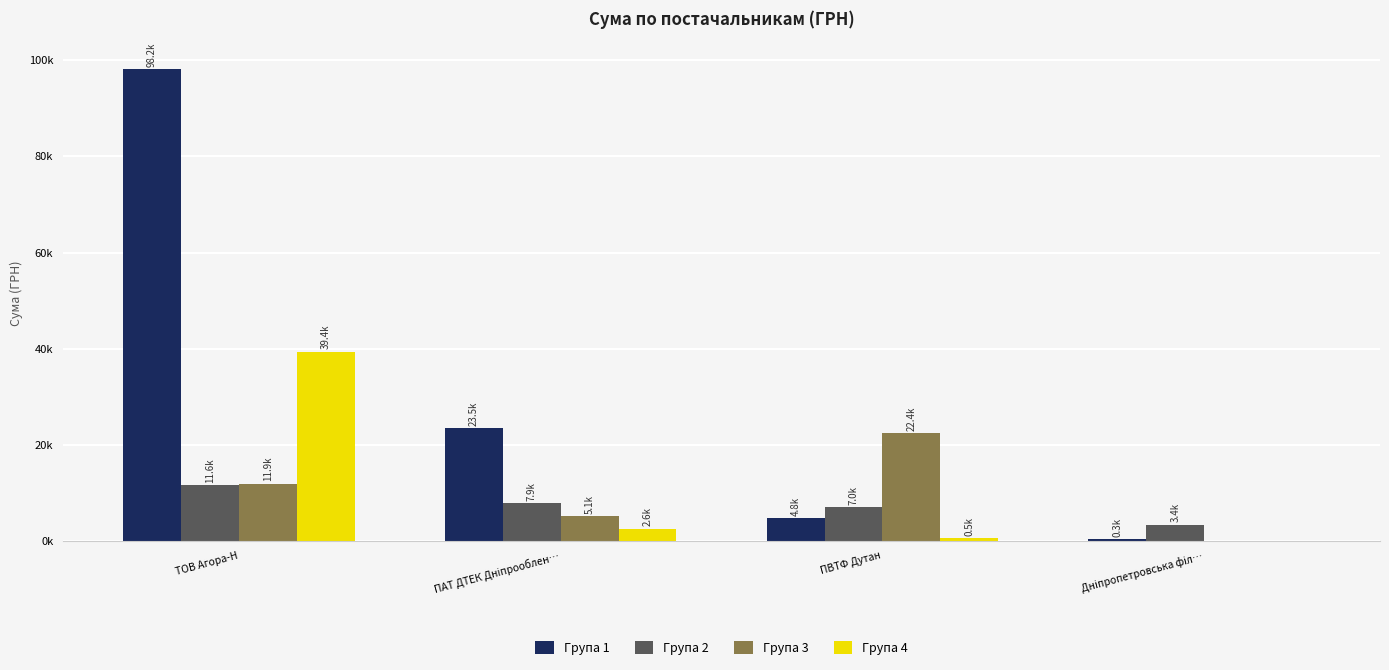

Is it true that Група 2 equals 6988.9 at ПВТФ Дутан?

True